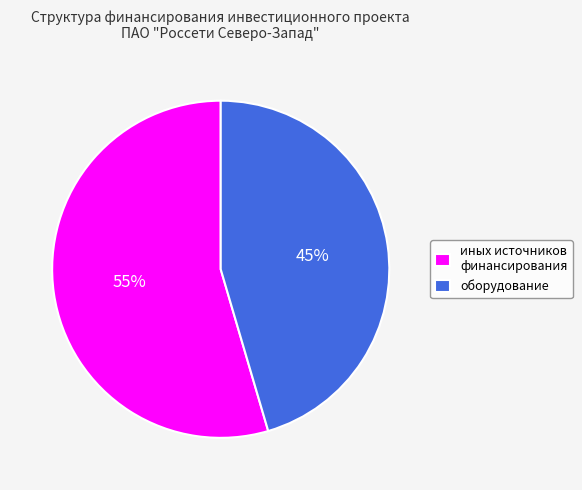

To the nearest percent, what is the average slice percentage?

50%